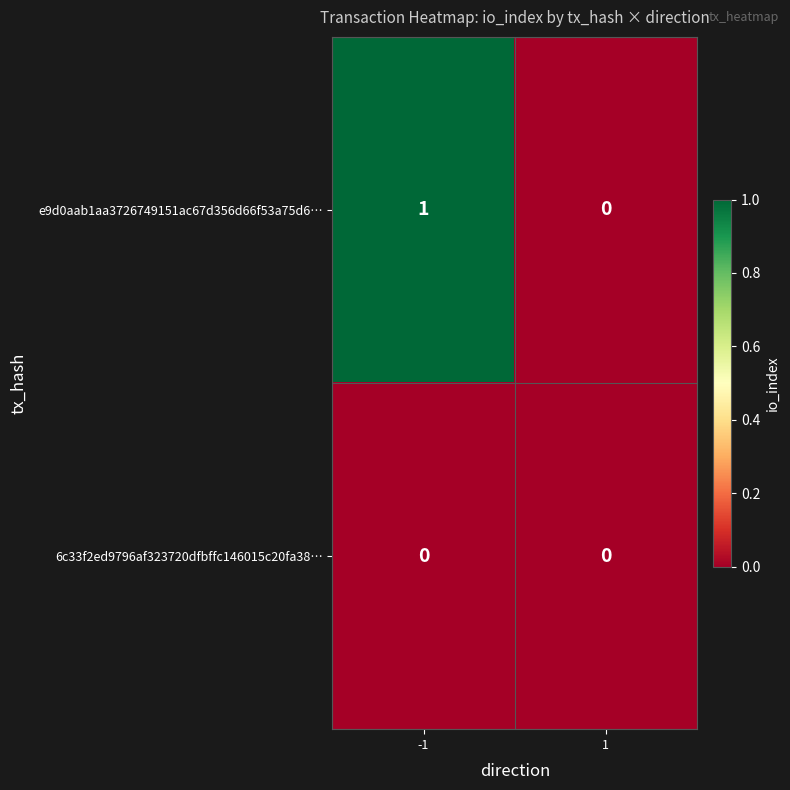

True or false: 6c33f2ed9796af323720dfbffc146015c20fa38… has a value of 0 at 1.

True